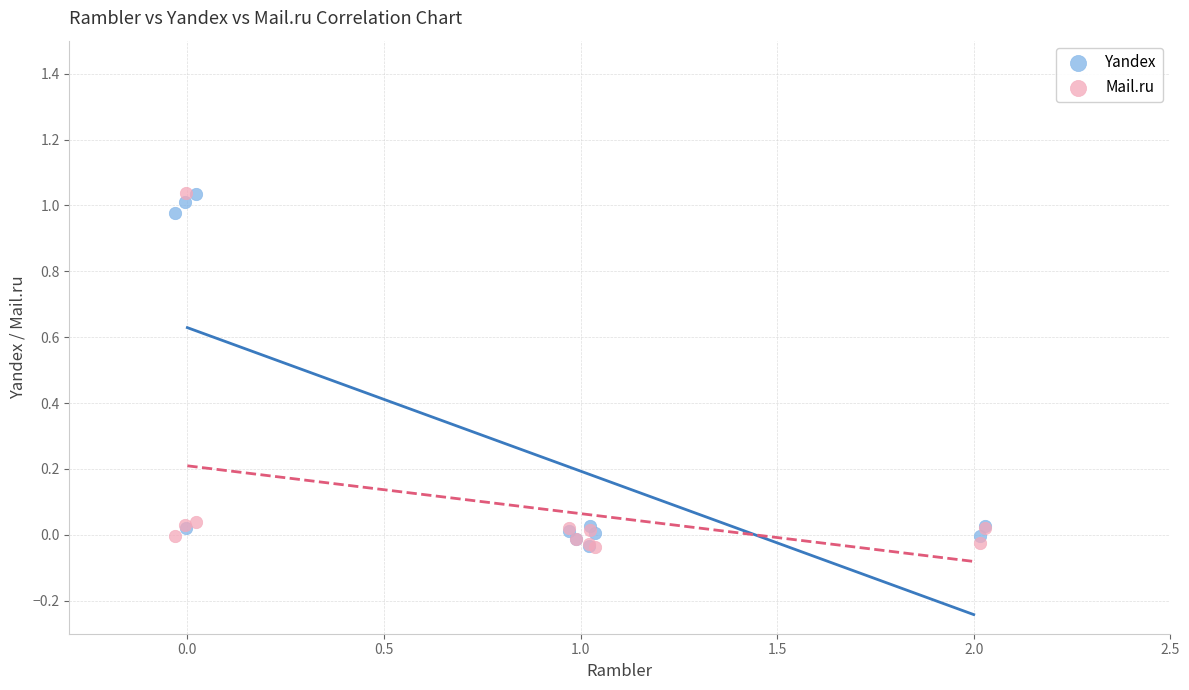

What are all the series names shown in the legend?

Yandex, Mail.ru